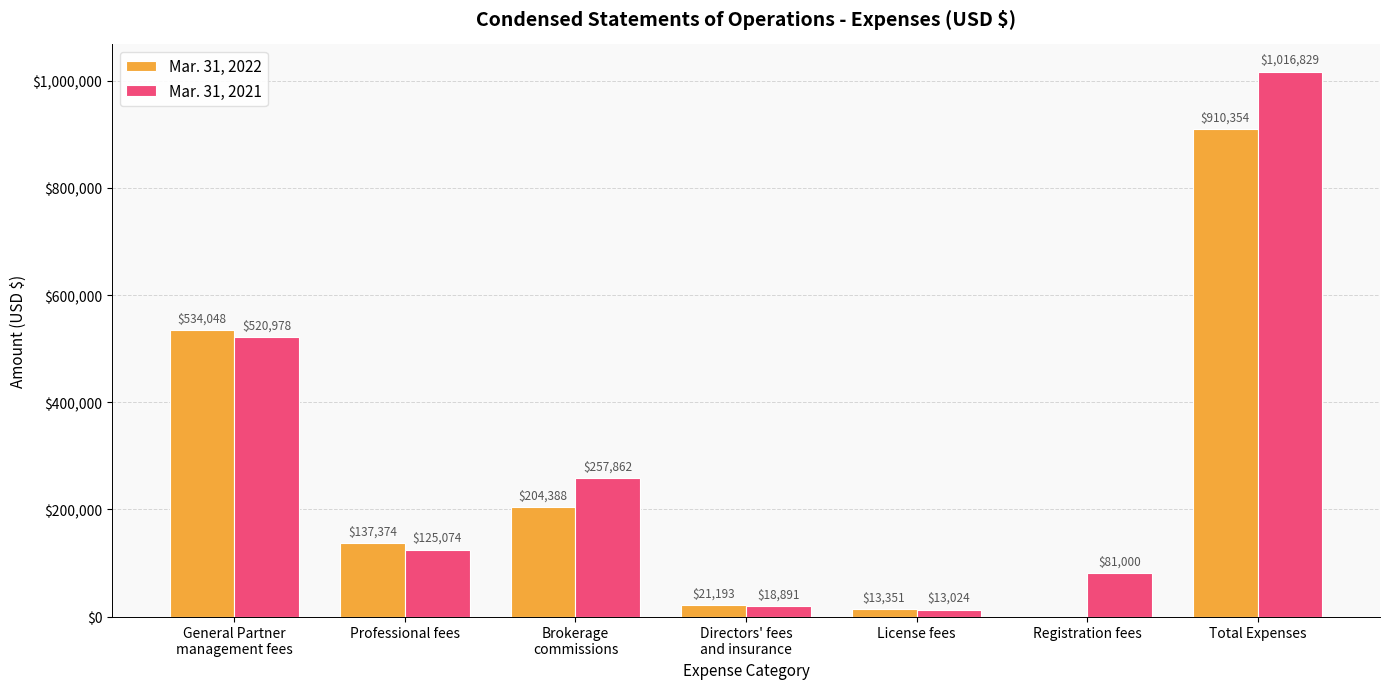

Reading left to right, list all the values displayed in this chart.

Mar. 31, 2022: 534048	137374	204388	21193	13351	0	910354
Mar. 31, 2021: 520978	125074	257862	18891	13024	81000	1016829